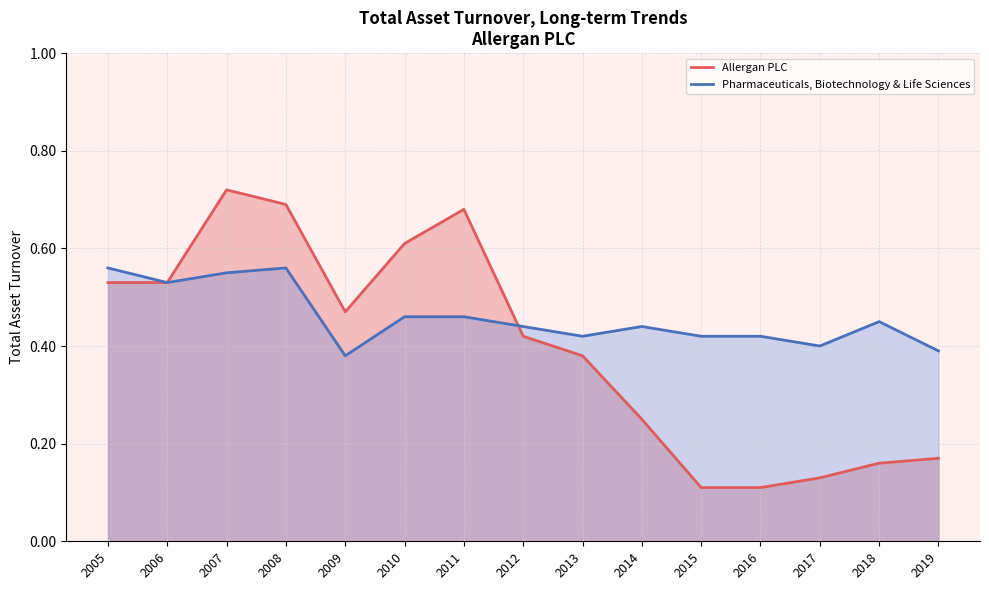

Does the chart have visible grid lines?

Yes